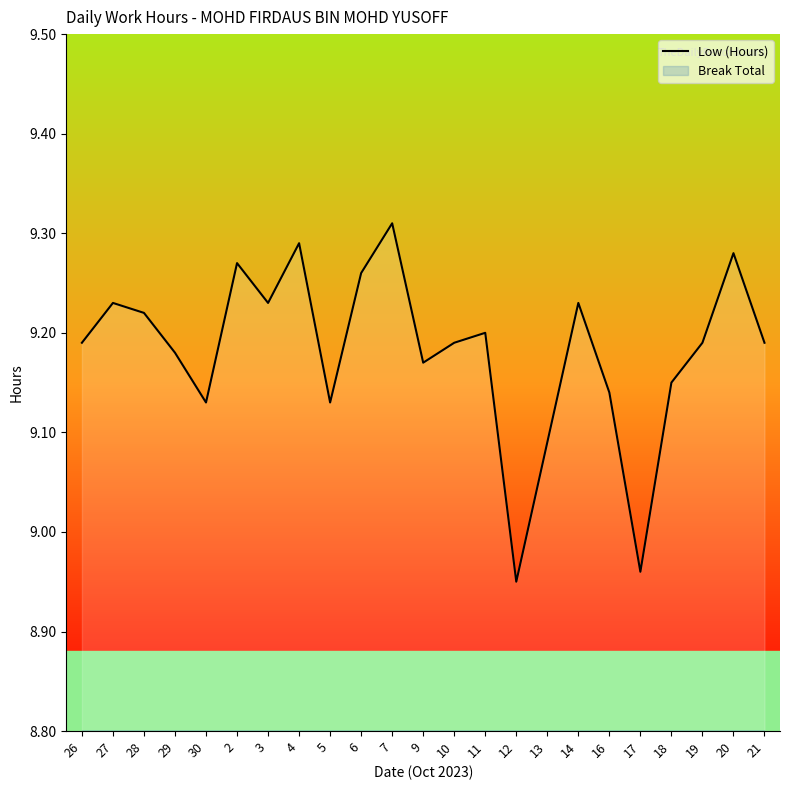

At which category does the data reach its first local valley?

30